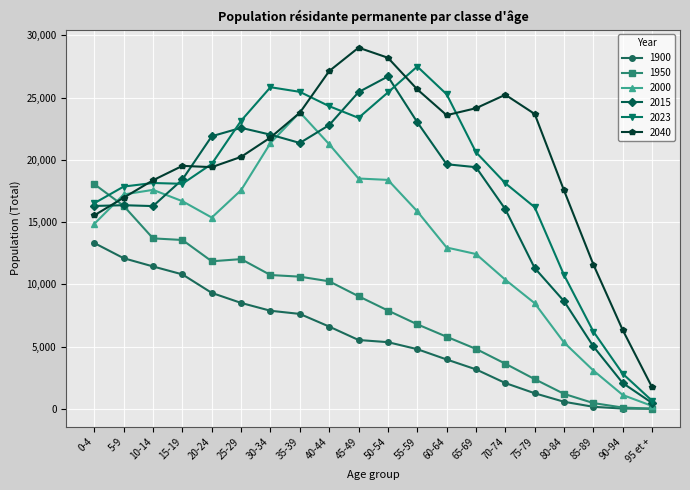

The 2000 series shows 18386 at 50-54. True or false?

True